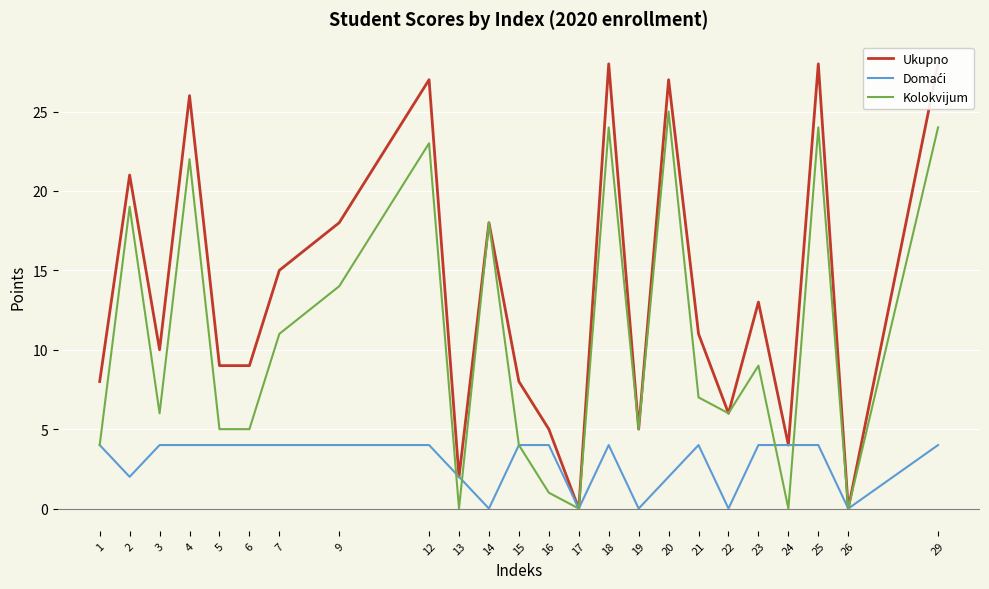

The Kolokvijum series shows 1 at 15. True or false?

False